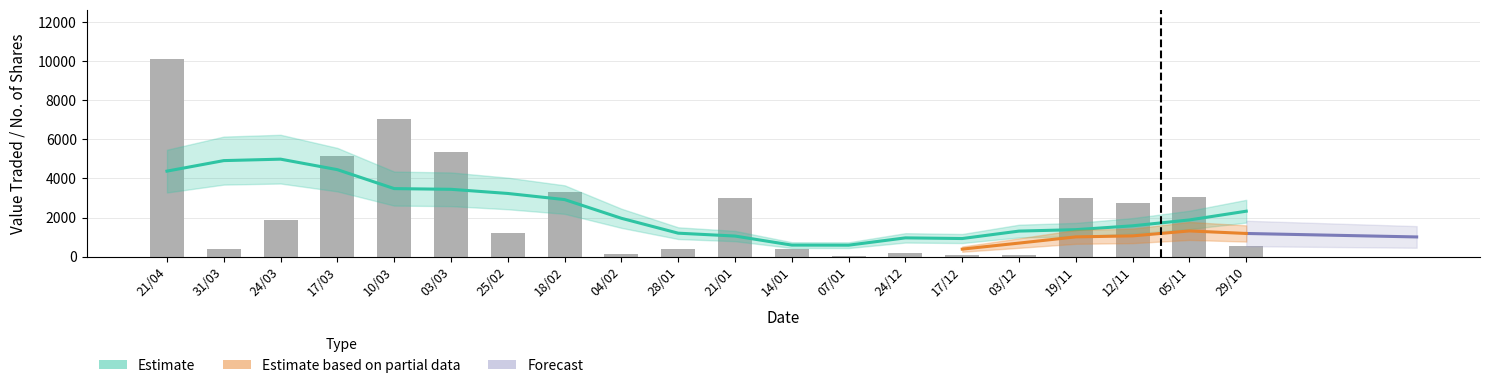

What is the sum of the values at 25/02 and 04/02?

1344